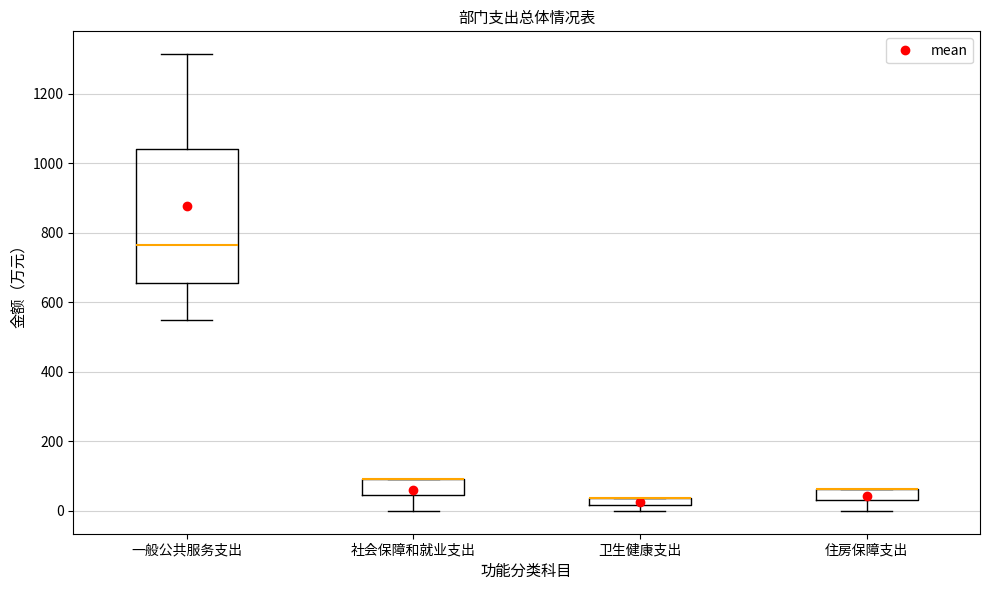

Comparing the boxes themselves (not the whiskers), which one is the tallest?

一般公共服务支出